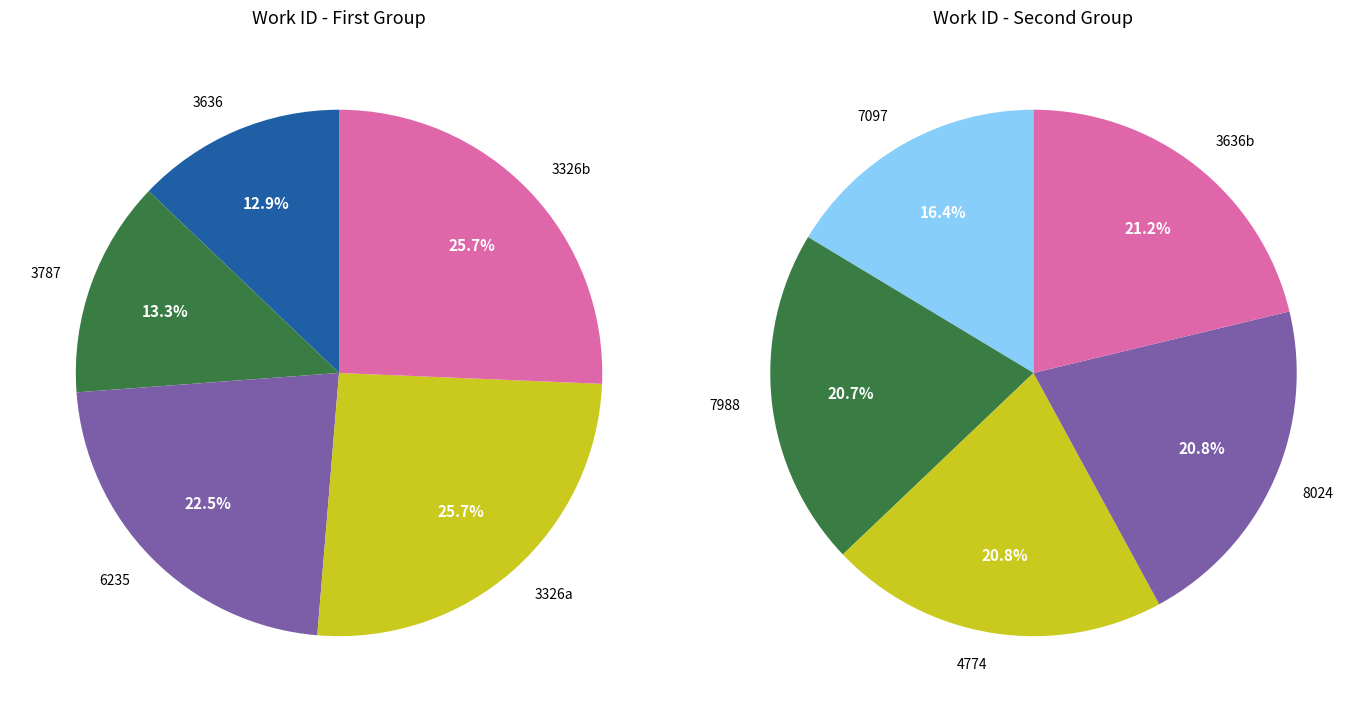

What is the change in value from 3787 (id:9771) to 3326 (id:18834)?

+9063